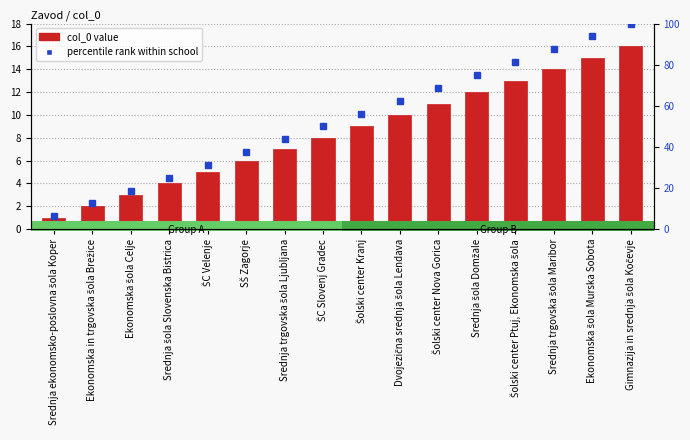

What is the approximate value of percentile rank within school at Srednja šola Domžale?

75.0